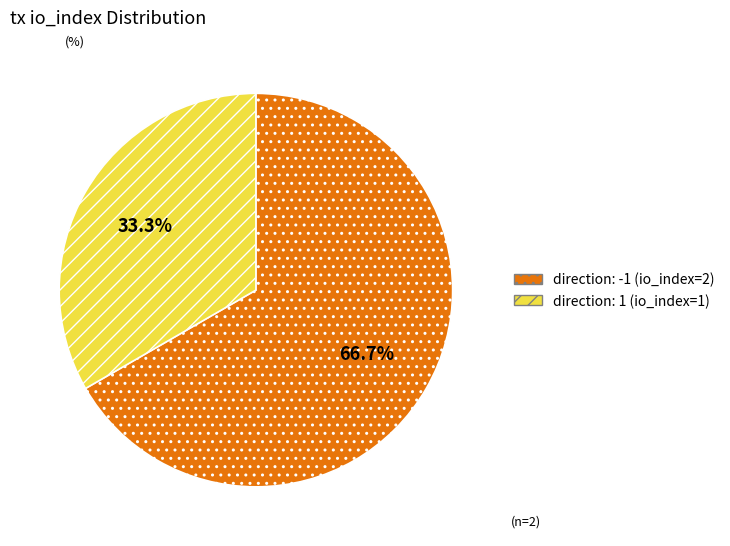

Which category has the biggest portion of the pie?

direction: -1 (io_index=2)